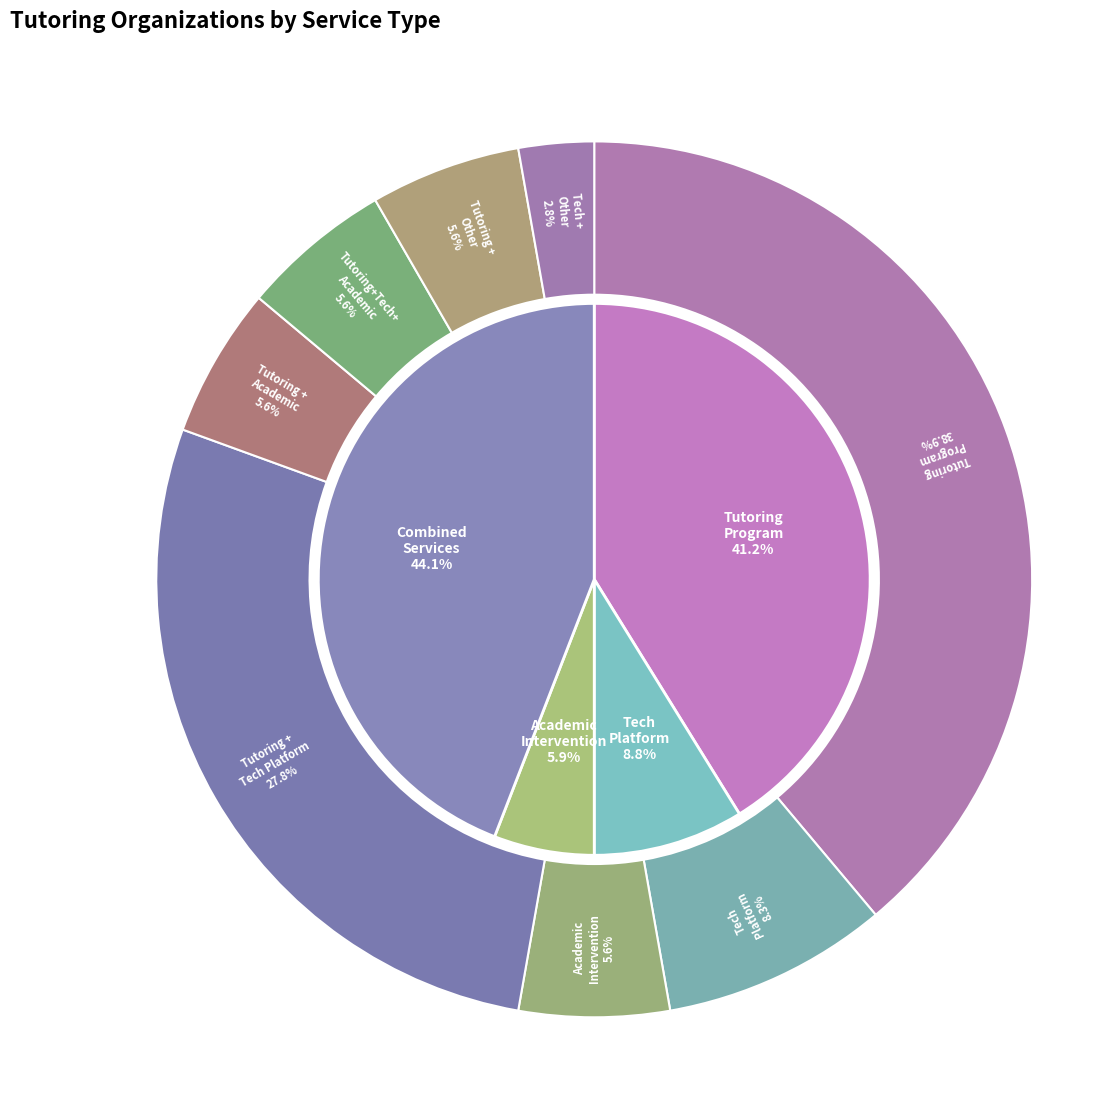

Combined, what portion of the pie is Tutoring Program, Technology Platform, Academic Intervention and Tutoring Program, Academic Intervention?

11.1%